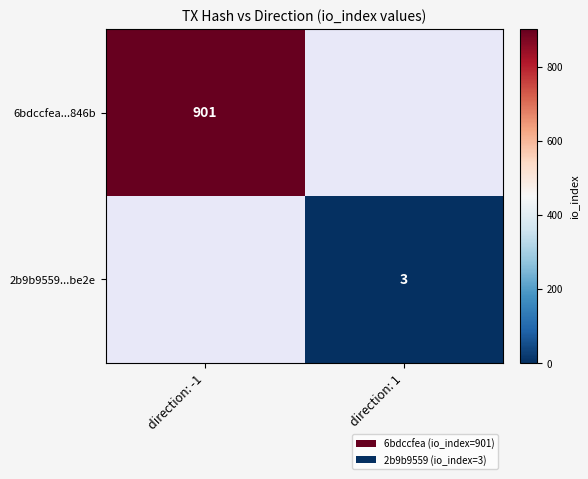

The 6bdccfea...846b series shows 521 at direction: -1. True or false?

False